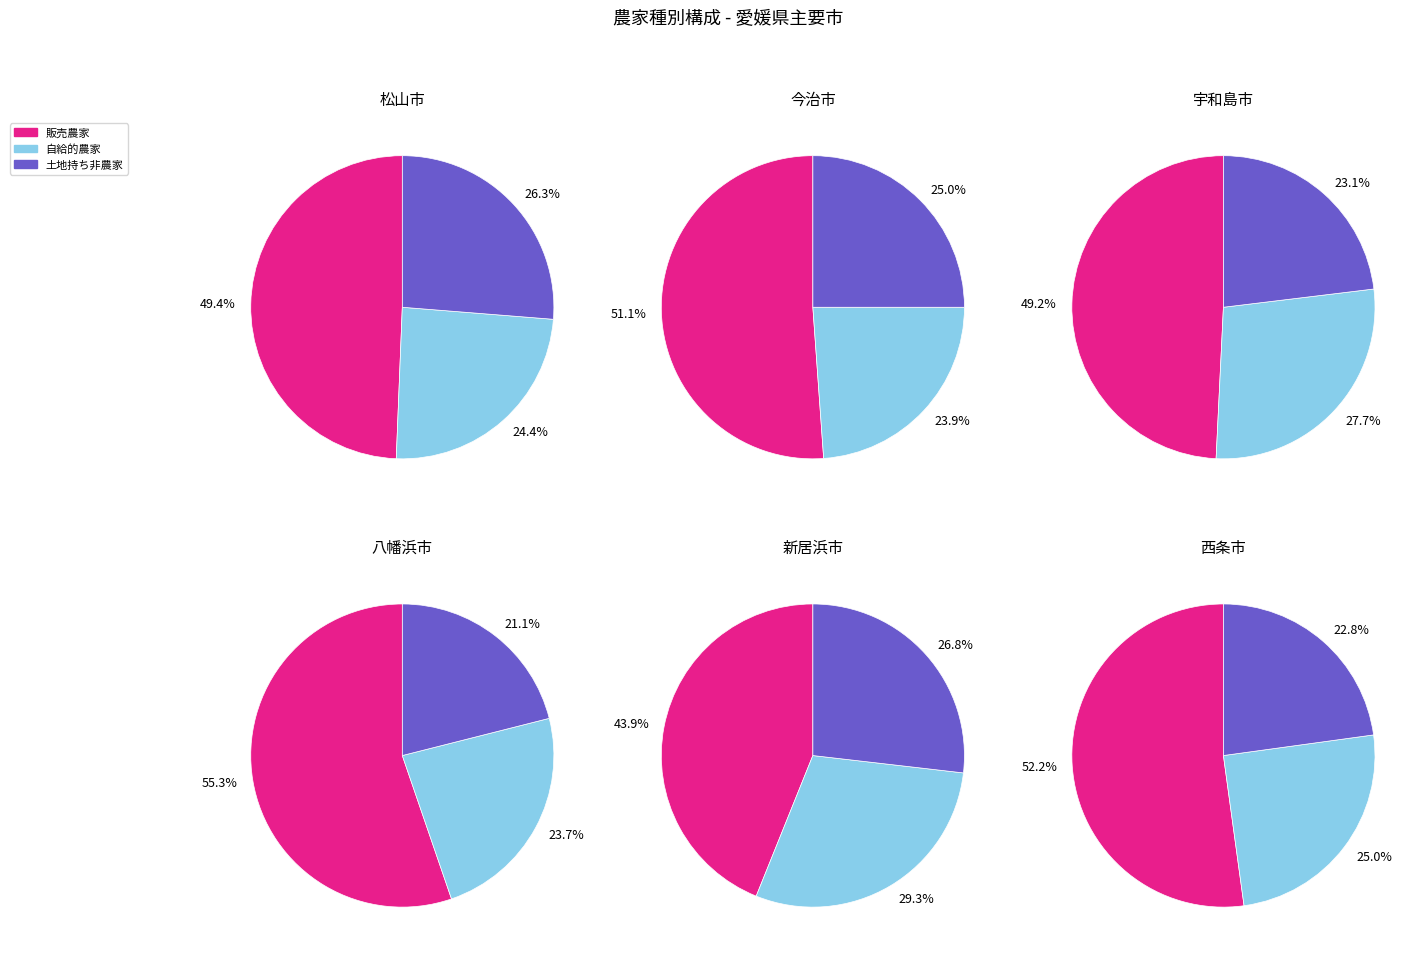

The 1 slice represents 15% of the pie. True or false?

False